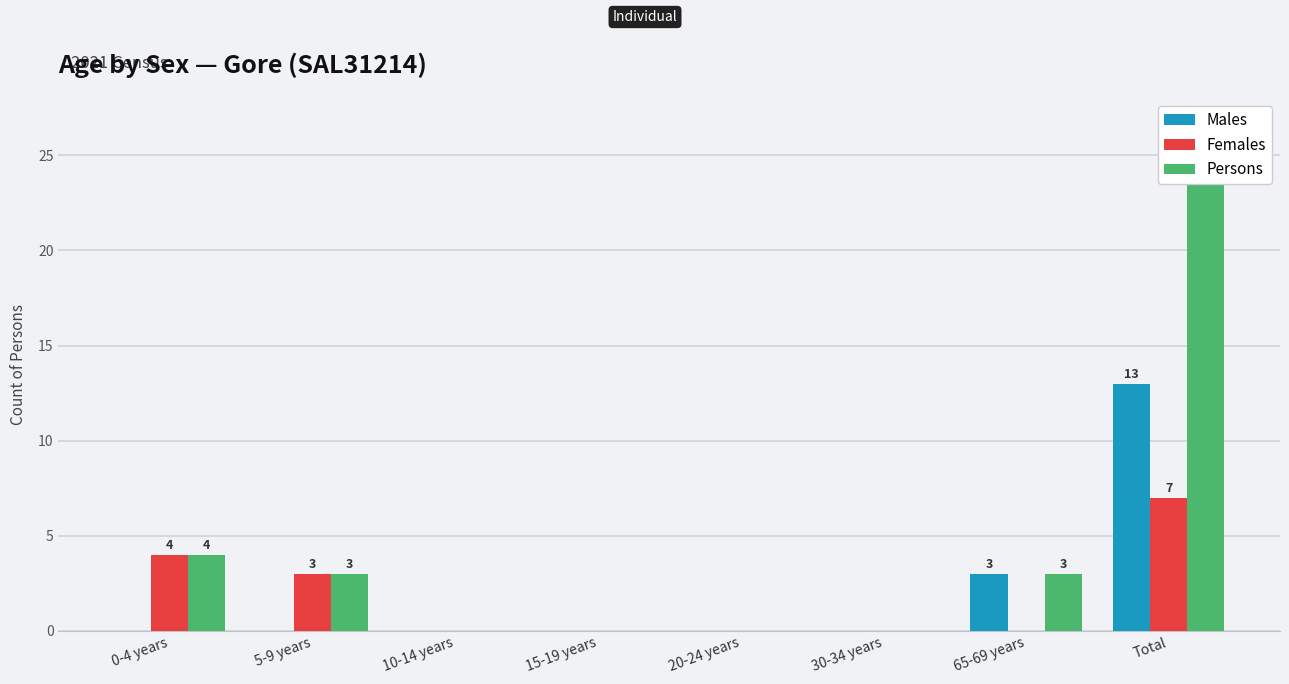

Reading right to left, extract all data points from this chart.

Males: 13	3	0	0	0	0	0	0
Females: 7	0	0	0	0	0	3	4
Persons: 24	3	0	0	0	0	3	4